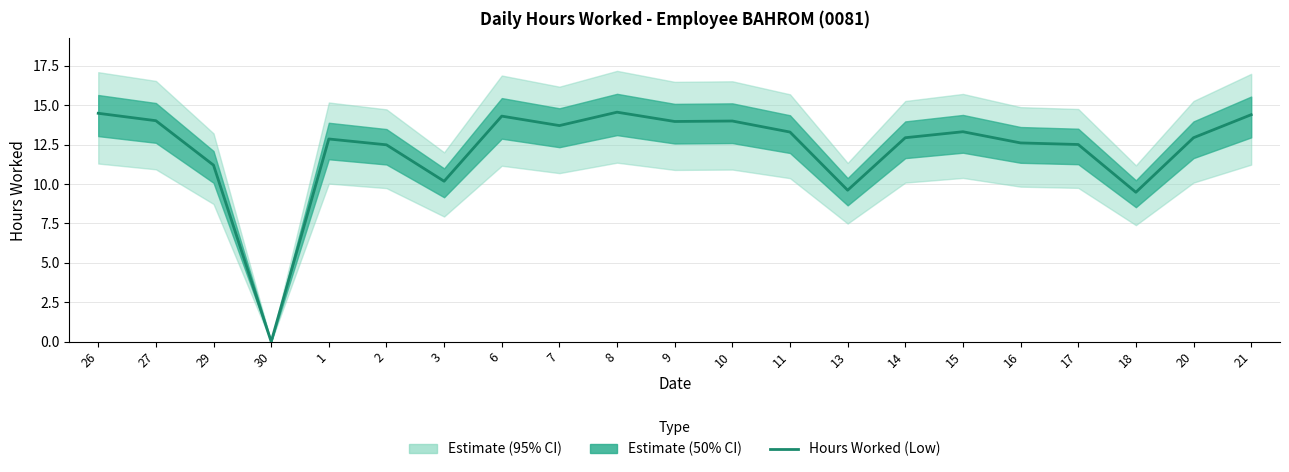

Does the chart display data point markers on the line(s)?

No